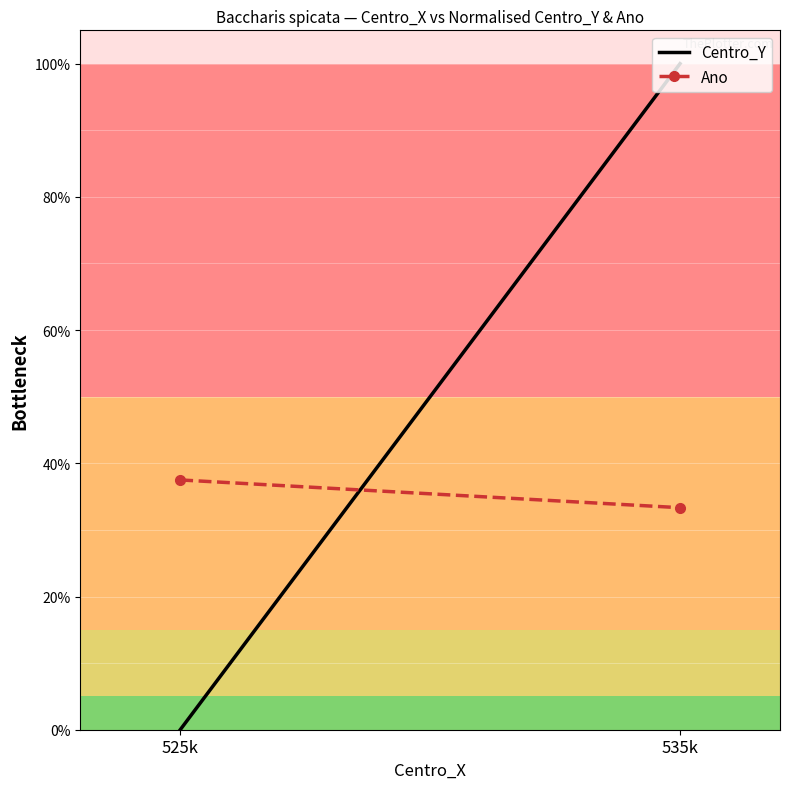

At how many categories does at least one series exceed 0?

2